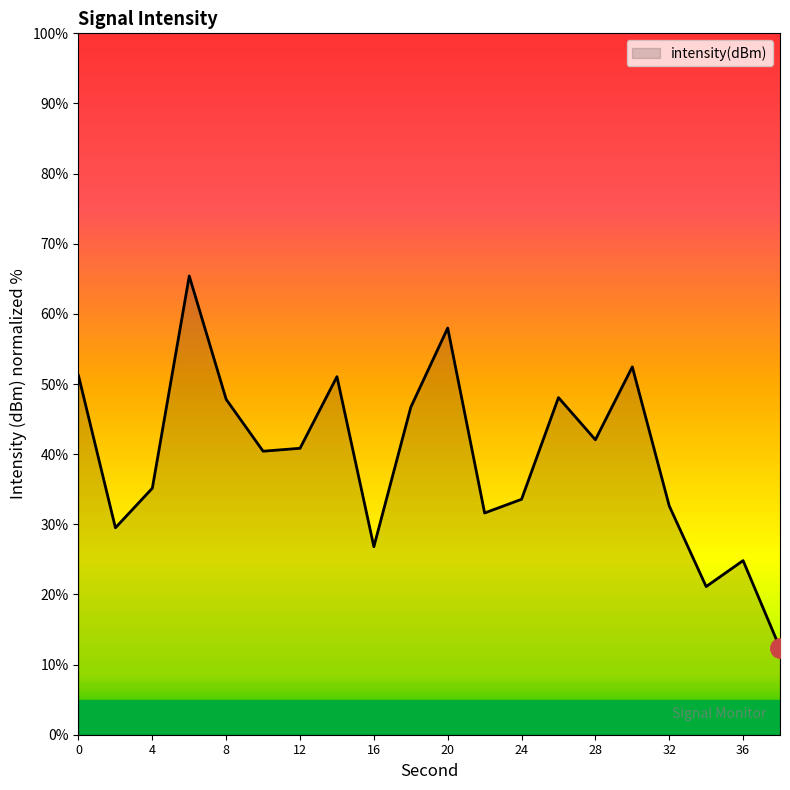

Does the chart have visible grid lines?

No